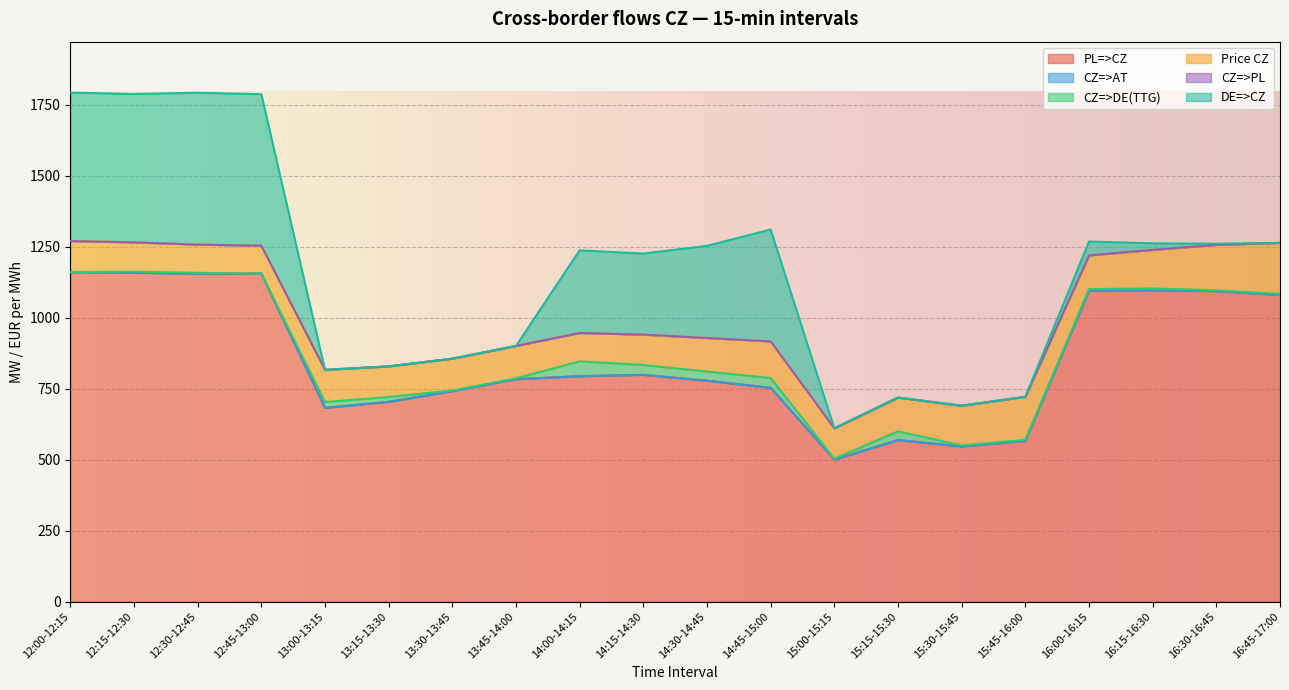

What is the difference between the highest and lowest values at 12:45-13:00?

1156.0